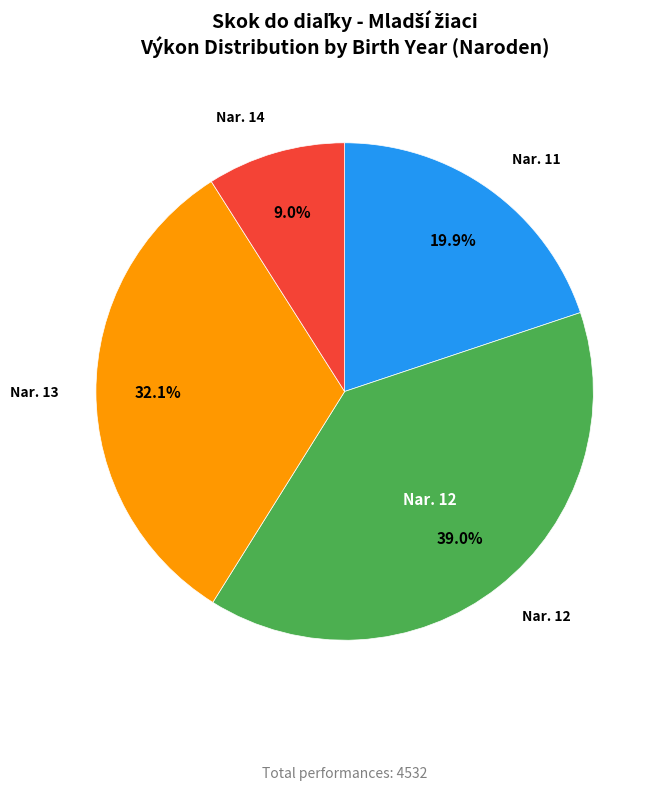

How many segments does this pie chart have?

4